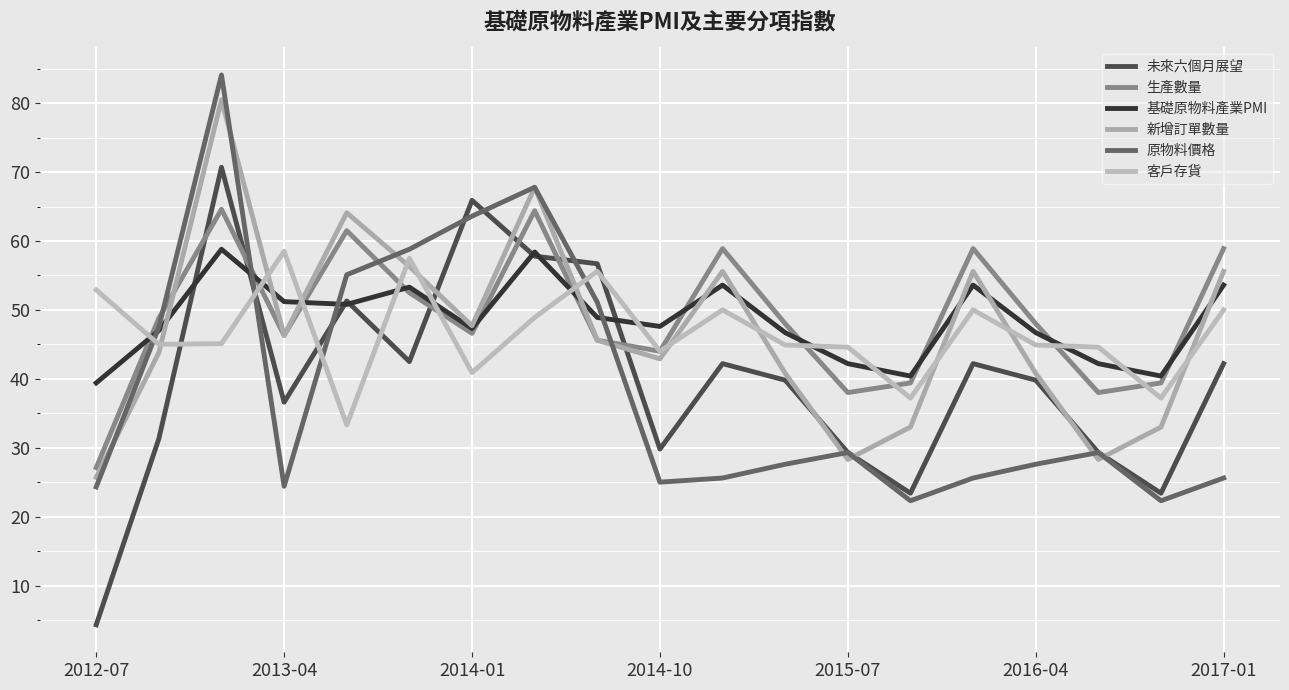

Reading left to right, what are all the values shown in this chart?

未來六個月展望: 4.3	31.3	70.7	36.6	51.3	42.5	65.9	57.8	56.7	29.8	42.2	39.8	29.3	23.4	42.2	39.8	29.3	23.4	42.2
生產數量: 27.1	48.8	64.6	46.3	61.5	52.5	46.6	64.4	45.6	44.0	58.9	48.0	38.0	39.4	58.9	48.0	38.0	39.4	58.9
基礎原物料產業PMI: 39.4	47.0	58.8	51.2	50.8	53.3	47.3	58.4	48.9	47.6	53.6	46.7	42.2	40.4	53.6	46.7	42.2	40.4	53.6
新增訂單數量: 25.7	43.8	80.5	46.3	64.1	56.3	47.7	67.8	45.6	42.9	55.6	40.8	28.3	33.0	55.6	40.8	28.3	33.0	55.6
原物料價格: 24.3	47.5	84.1	24.4	55.1	58.8	63.6	67.8	51.1	25.0	25.6	27.6	29.3	22.3	25.6	27.6	29.3	22.3	25.6
客戶存貨: 52.9	45.0	45.1	58.5	33.3	57.5	40.9	48.9	55.6	44.0	50.0	44.9	44.6	37.2	50.0	44.9	44.6	37.2	50.0